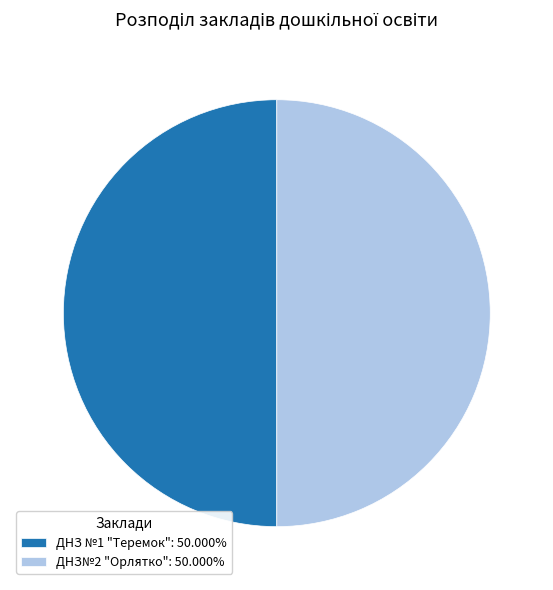

What is the ratio of the value at ДНЗ №1 "Теремок": 50.000% to the value at ДНЗ№2 "Орлятко": 50.000%?

1.0